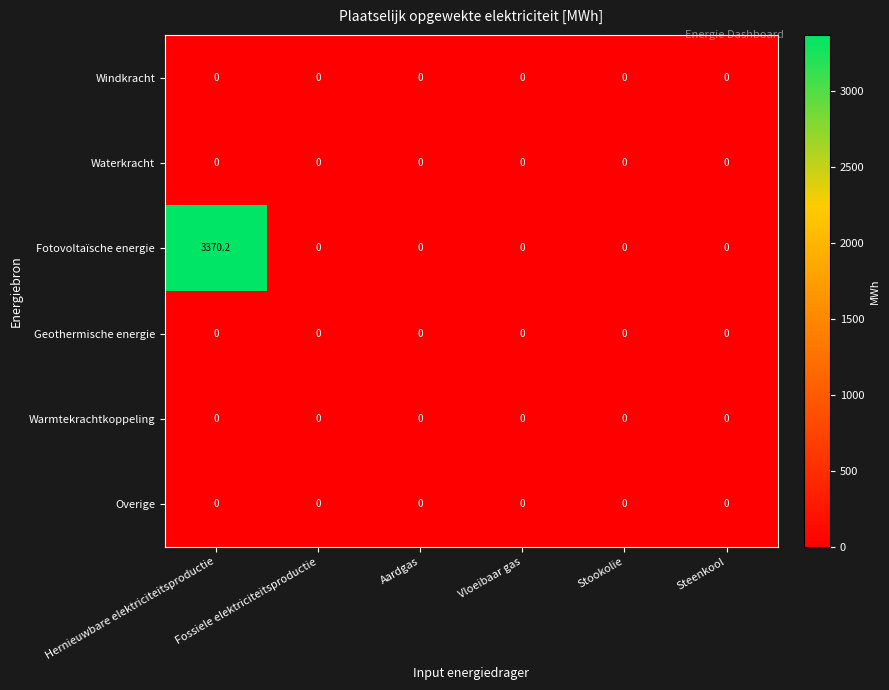

Which series has the largest total across all categories?

Fotovoltaïsche energie